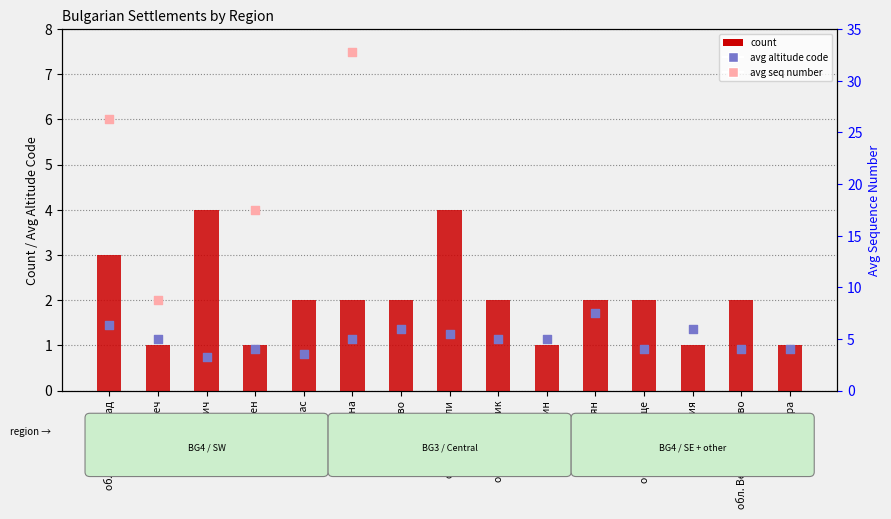

Which series has the largest total across all categories?

avg seq (primary)